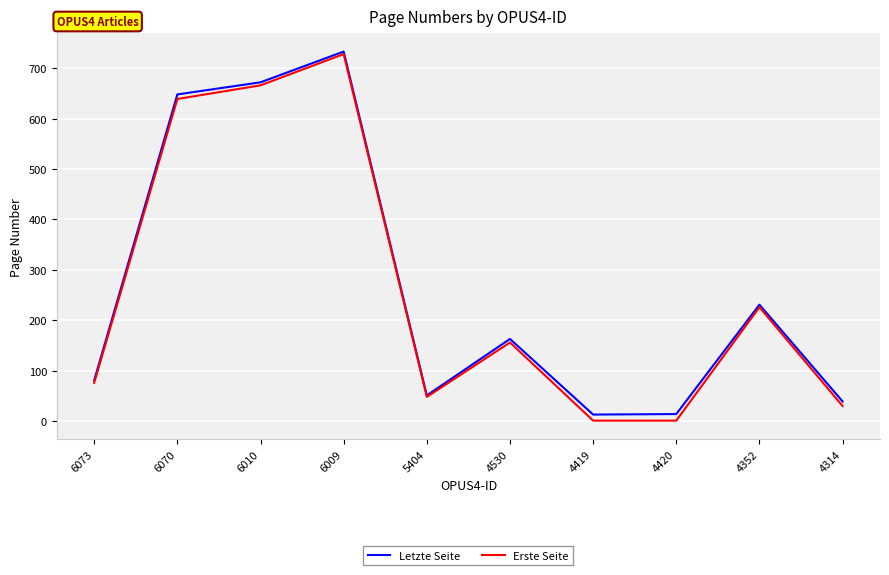

Is it true that Erste Seite equals 82 at 5404?

False